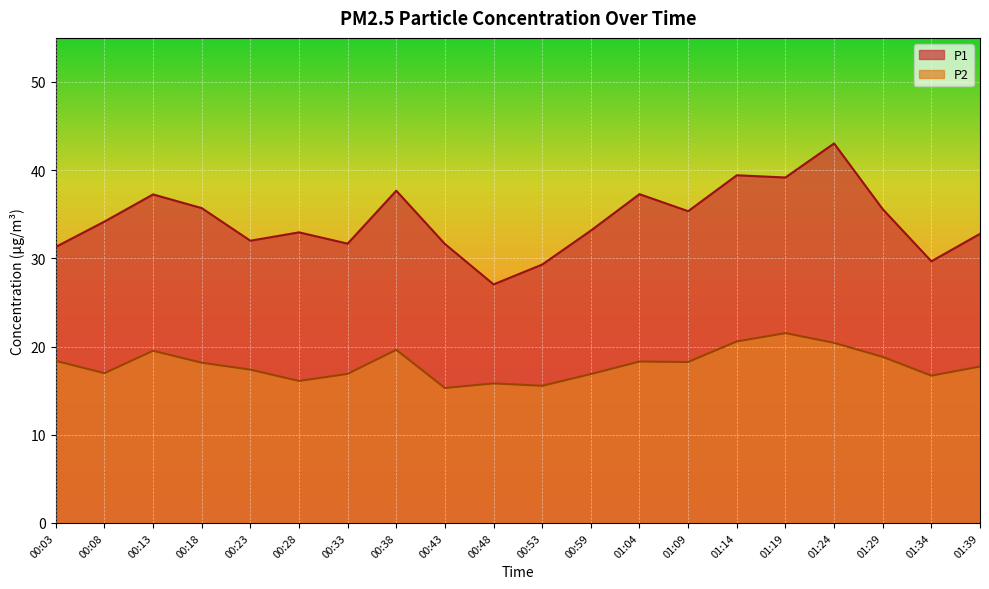

What is the smallest value displayed?

15.3